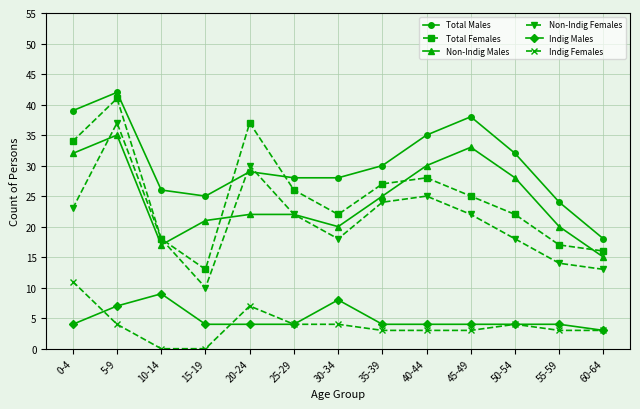

True or false: Indig Males and Non-Indig Males cross at least once.

False